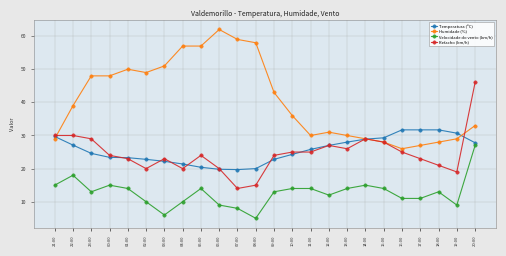

Where is the first local minimum for Velocidade do vento (km/h)?

23:00